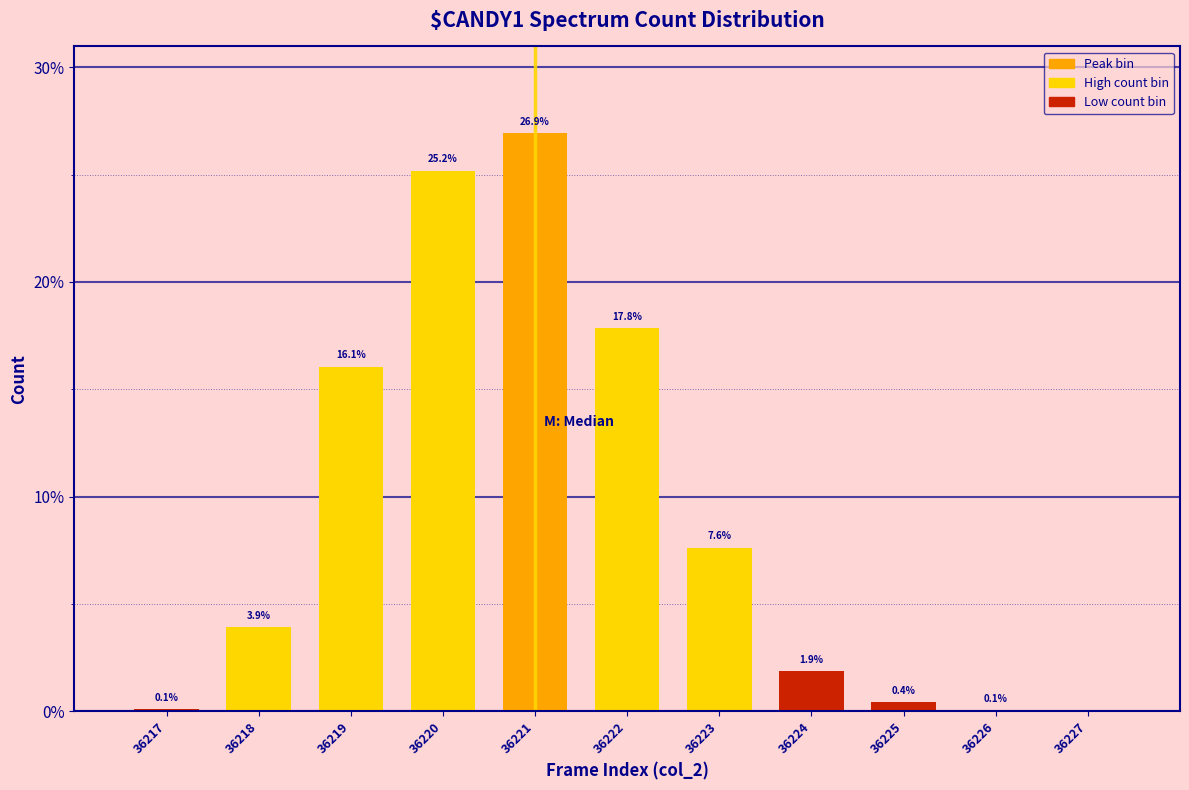

Where does the data first go above 3?

36218